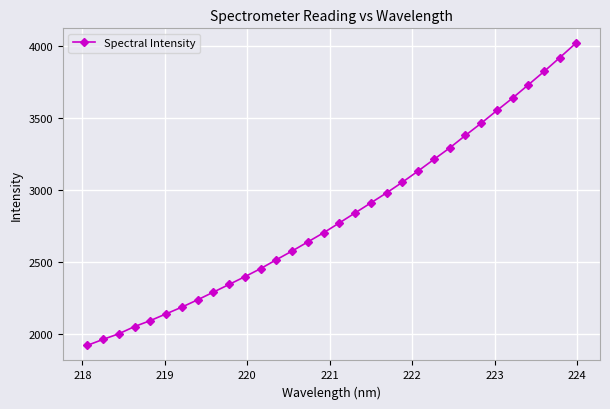

What is the value of the 28th point from the left?

3640.8